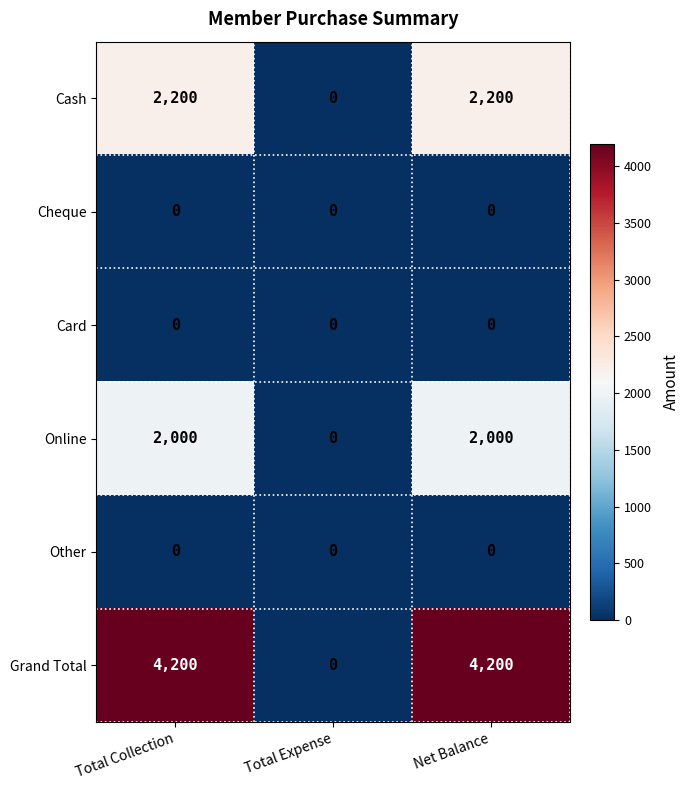

Reading right to left, transcribe all the data shown in this chart.

Cash: 2200	0	2200
Cheque: 0	0	0
Card: 0	0	0
Online: 2000	0	2000
Other: 0	0	0
Grand Total: 4200	0	4200